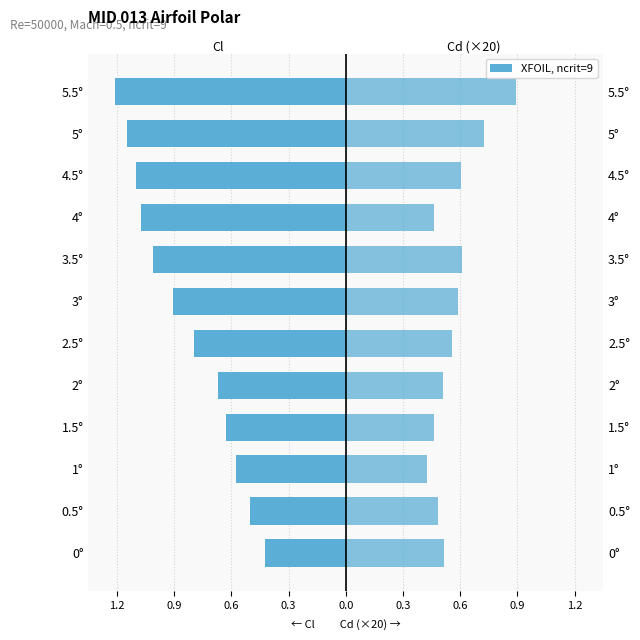

Between 5° and 5.5°, which series saw the biggest shift?

Cd (×20)